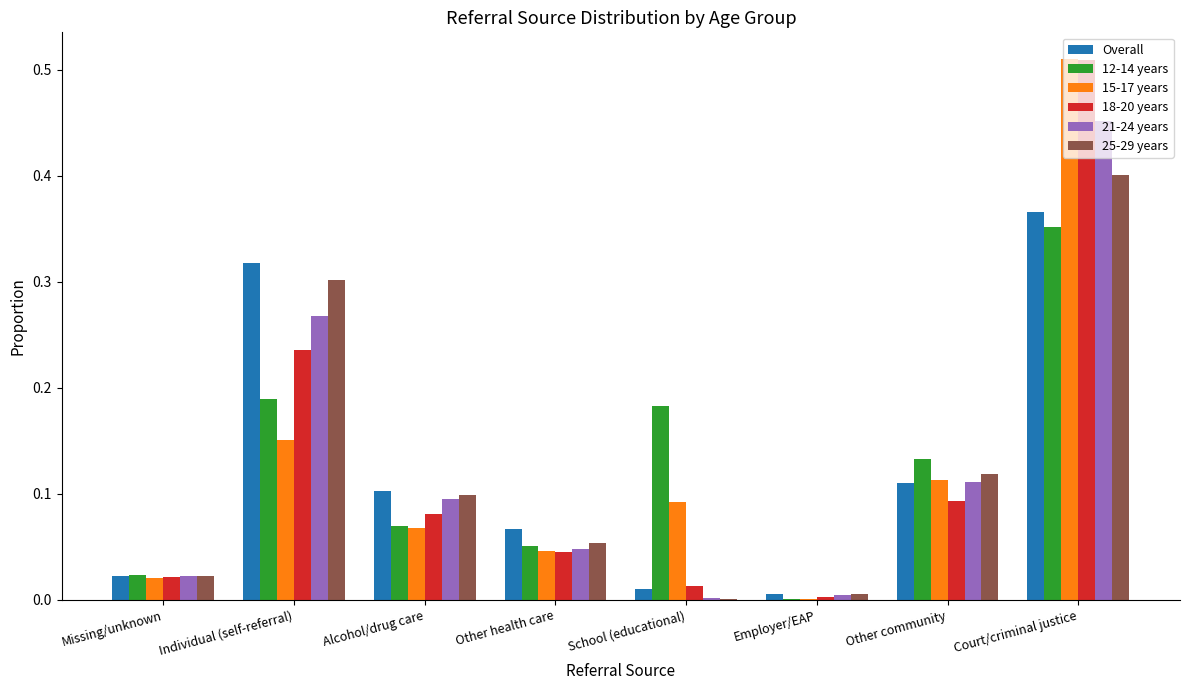

Which label corresponds to the largest value in the chart?

Court/criminal justice